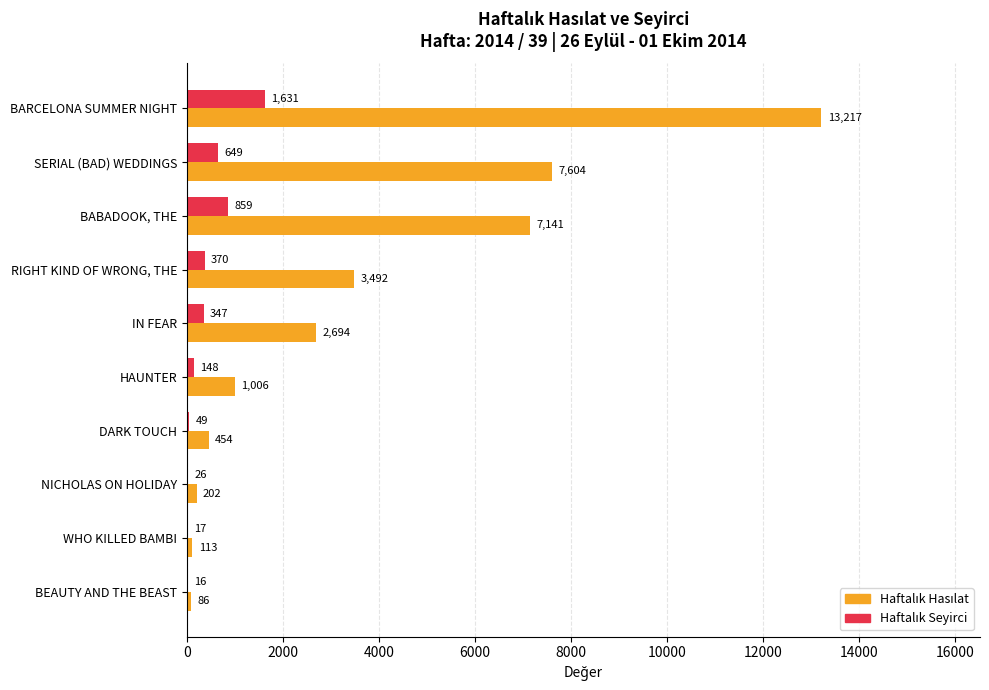

What is the greatest value displayed?

13217.0